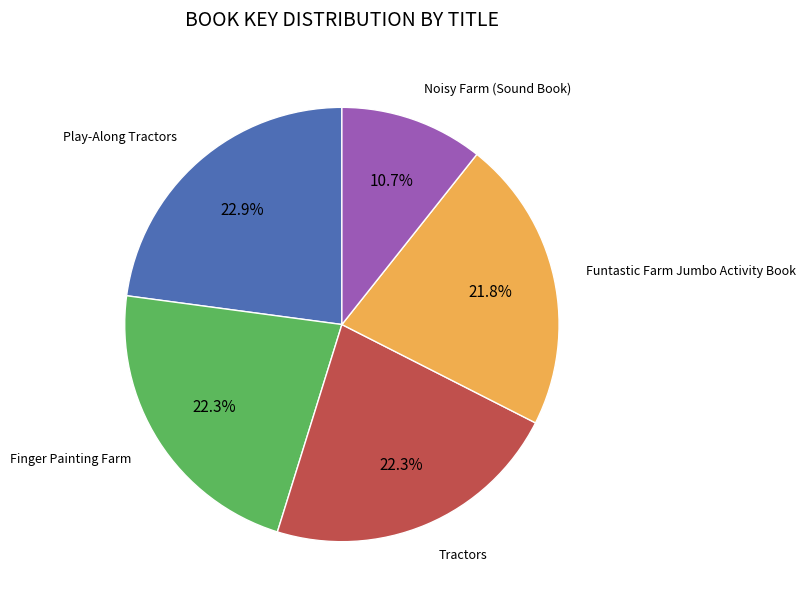

Is there any slice that represents more than half of the pie?

No